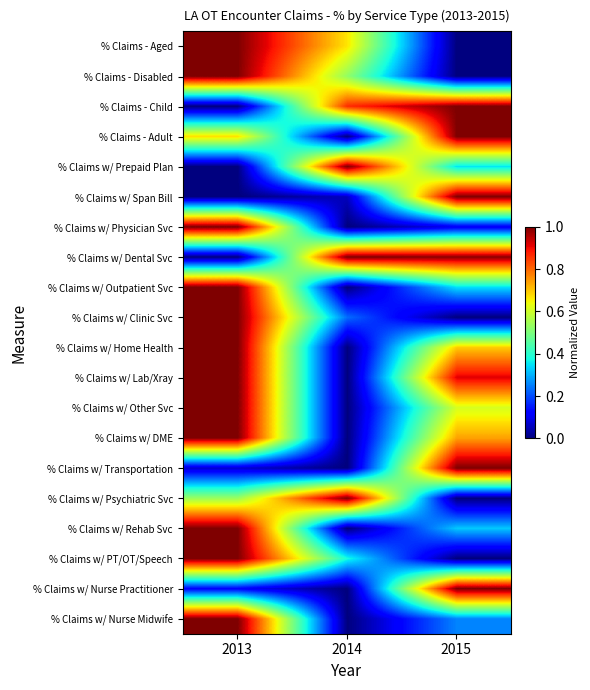

Reading left to right, what are all the values shown in this chart?

% Claims - Aged: 2013=1.0	2014=0.7	2015=0.0
% Claims - Disabled: 2013=1.0	2014=0.5	2015=0.0
% Claims - Child: 2013=0.0	2014=0.9	2015=1.0
% Claims - Adult: 2013=0.7	2014=0.0	2015=1.0
% Claims w/ Prepaid Plan: 2013=0.0	2014=1.0	2015=0.3
% Claims w/ Span Bill: 2013=0.0	2014=0.1	2015=1.0
% Claims w/ Physician Svc: 2013=1.0	2014=0.0	2015=0.1
% Claims w/ Dental Svc: 2013=0.0	2014=1.0	2015=1.0
% Claims w/ Outpatient Svc: 2013=1.0	2014=0.0	2015=0.3
% Claims w/ Clinic Svc: 2013=1.0	2014=0.2	2015=0.0
% Claims w/ Home Health: 2013=1.0	2014=0.0	2015=0.7
% Claims w/ Lab/Xray: 2013=1.0	2014=0.0	2015=0.9
% Claims w/ Other Svc: 2013=1.0	2014=0.0	2015=0.6
% Claims w/ DME: 2013=1.0	2014=0.0	2015=0.7
% Claims w/ Transportation: 2013=0.1	2014=0.0	2015=1.0
% Claims w/ Psychiatric Svc: 2013=0.5	2014=1.0	2015=0.0
% Claims w/ Rehab Svc: 2013=1.0	2014=0.0	2015=0.3
% Claims w/ PT/OT/Speech: 2013=1.0	2014=0.4	2015=0.0
% Claims w/ Nurse Practitioner: 2013=0.1	2014=0.0	2015=1.0
% Claims w/ Nurse Midwife: 2013=1.0	2014=0.0	2015=0.3